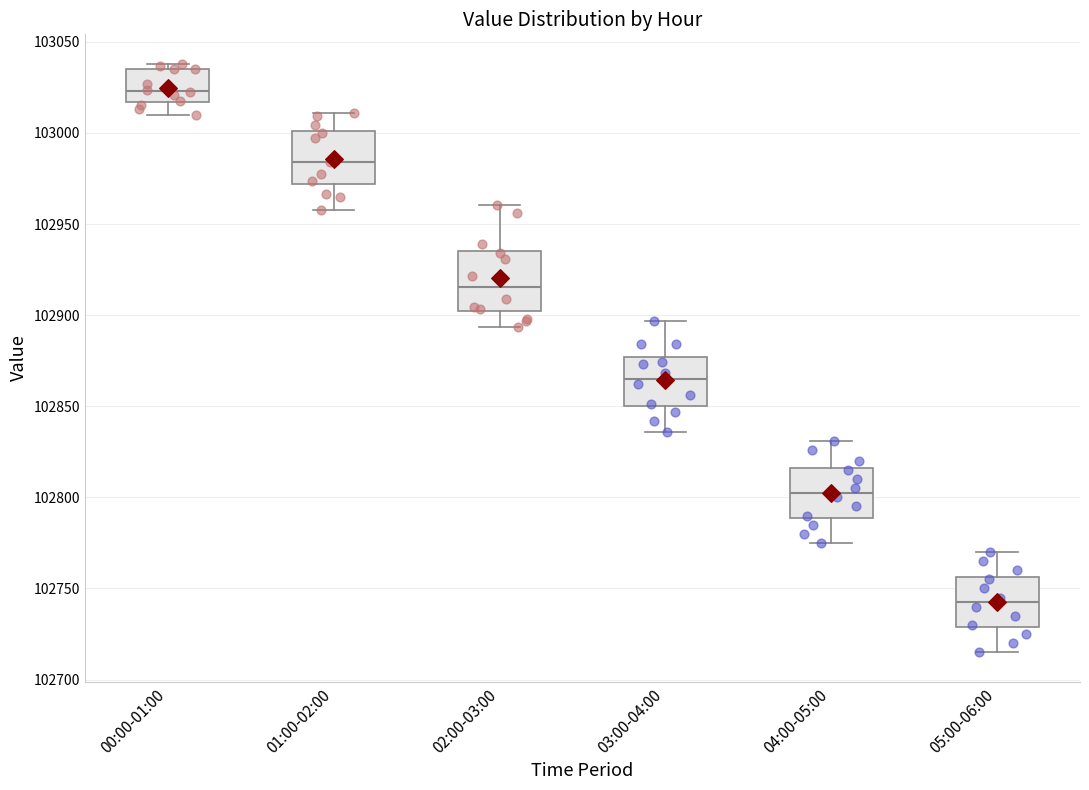

Where is the lower edge of the box for 02:00-03:00 on the y-axis? The values are not printed on the chart, so give them approximately, as read against the axis.

102900